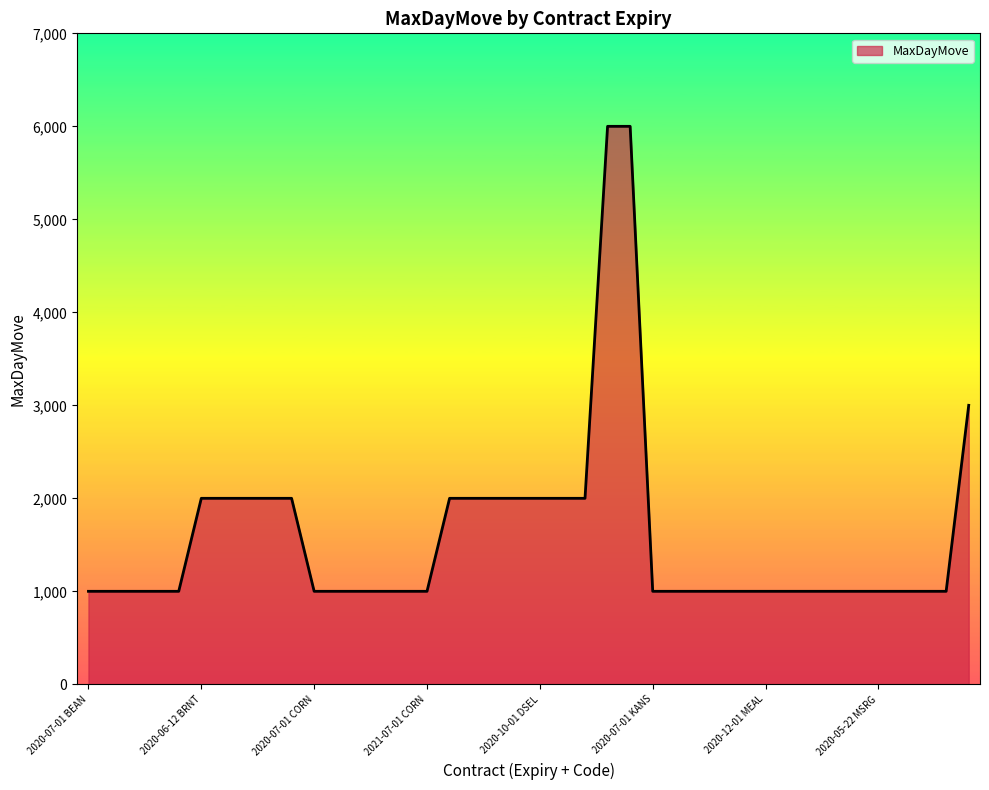

What is the difference between the maximum and minimum values?

5000